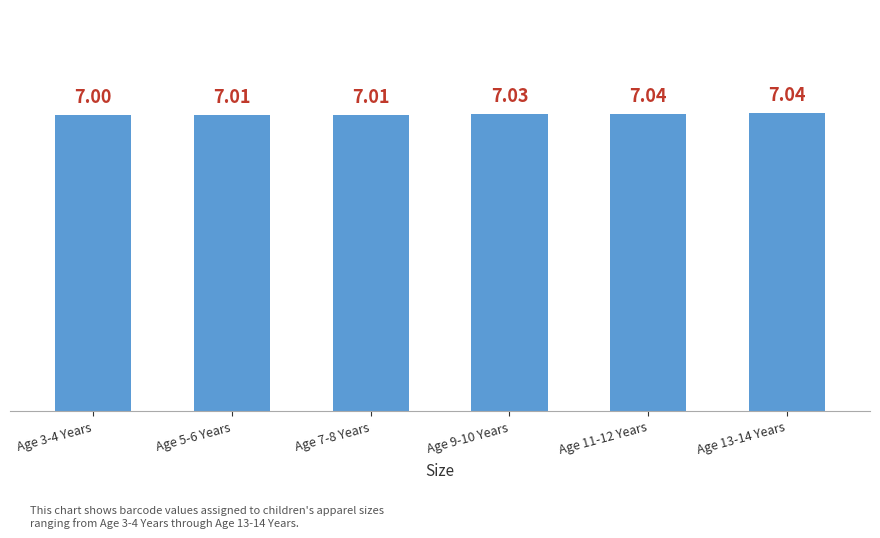

What is the sum of the values at Age 3-4 Years and Age 13-14 Years?

14.0